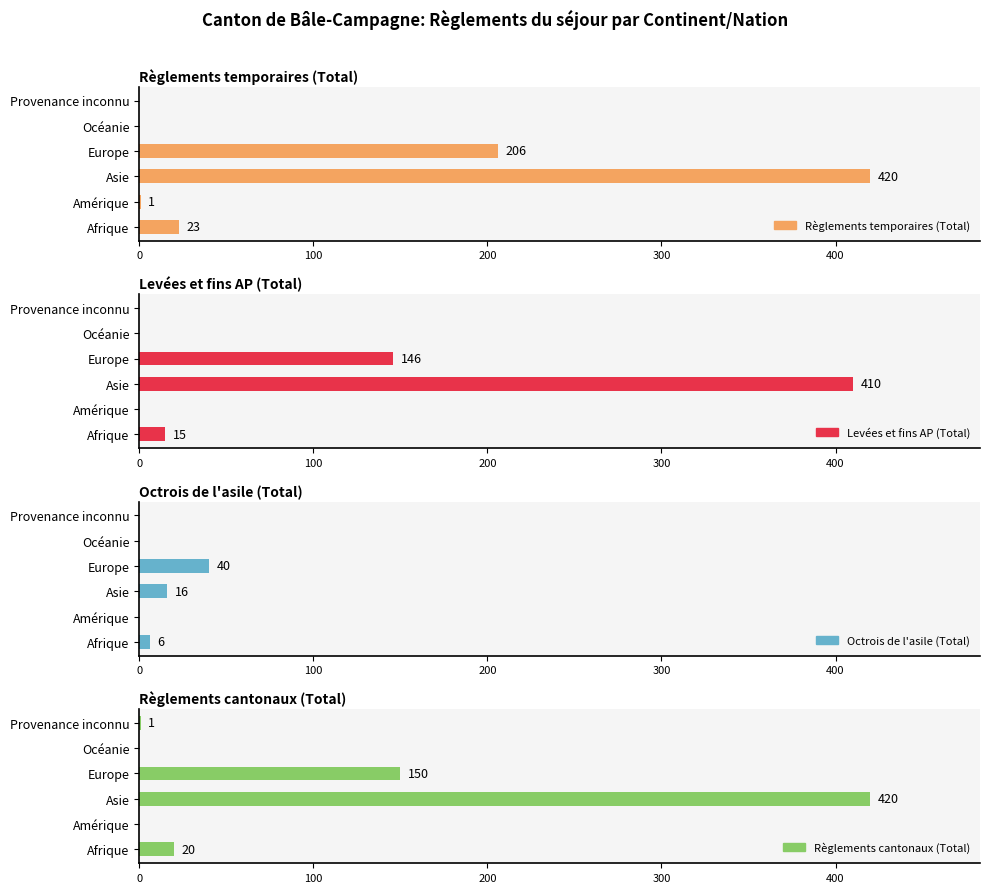

Where is Octrois de l'asile (Total) nearest to the value 20?

200